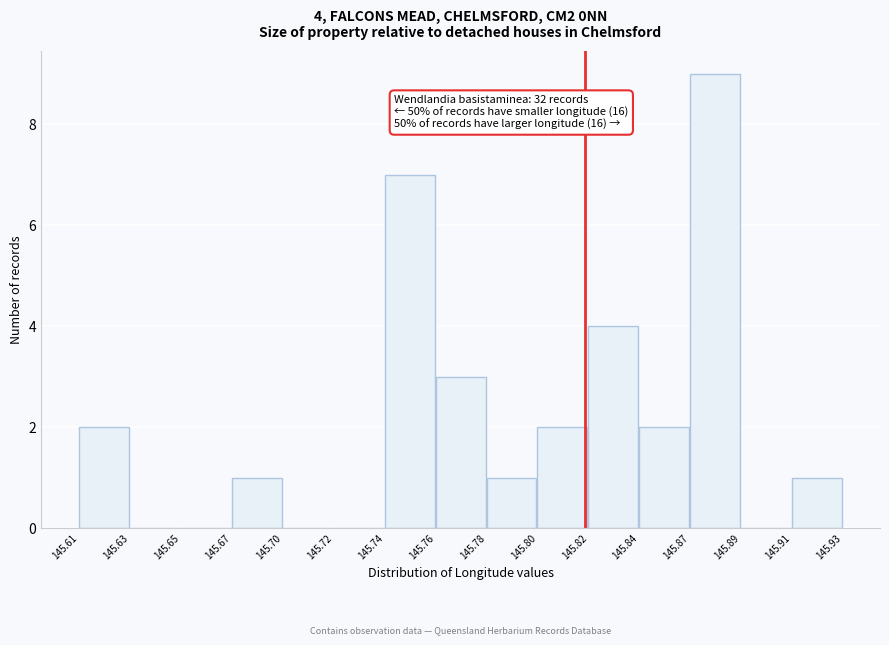

Reading right to left, what are all the values shown in this chart?

145.91=1	145.89=0	145.87=9	145.84=2	145.82=4	145.80=2	145.78=1	145.76=3	145.74=7	145.72=0	145.70=0	145.67=1	145.65=0	145.63=0	145.61=2